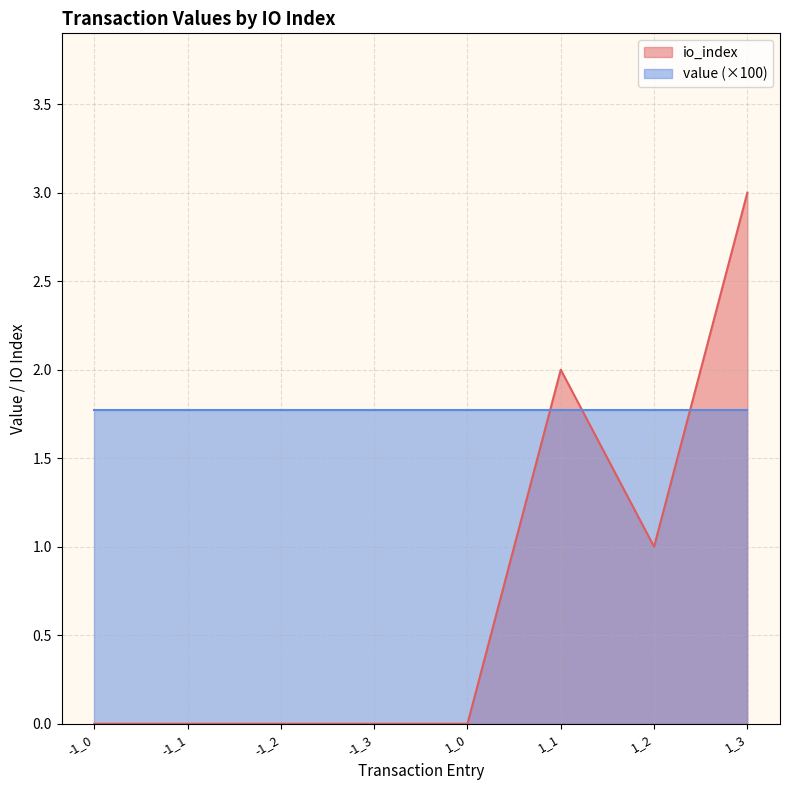

Count the number of categories in the chart.

8